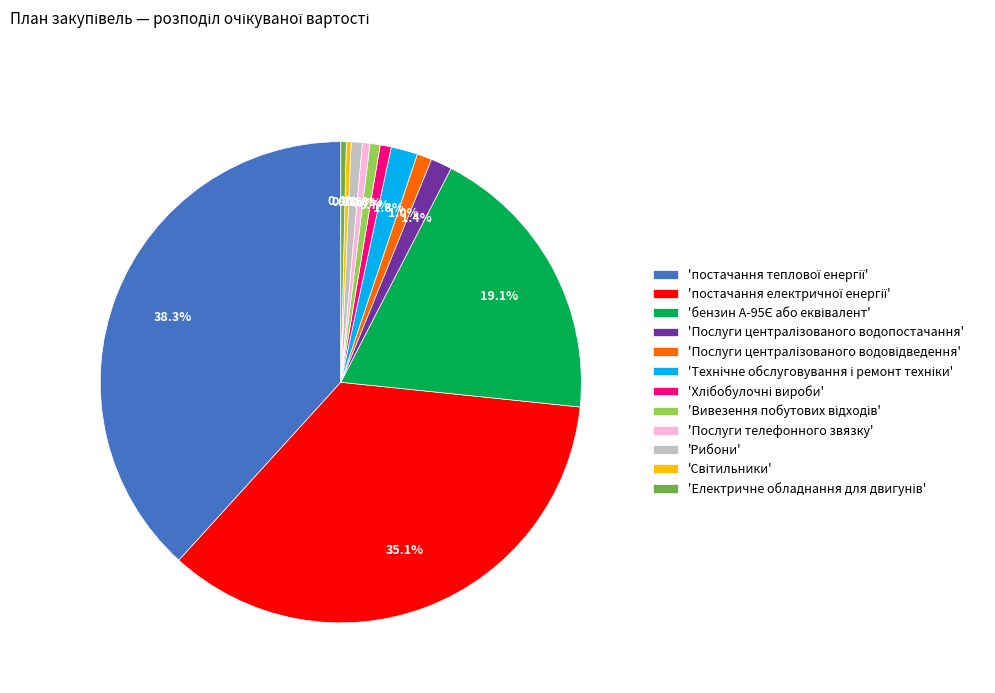

To the nearest percent, what is the average slice percentage?

8%